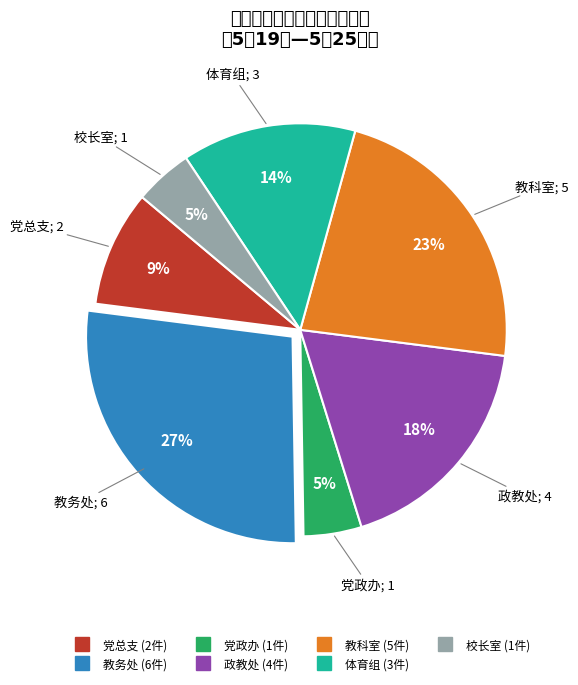

Is it true that 党政办 is 1% of the pie?

False